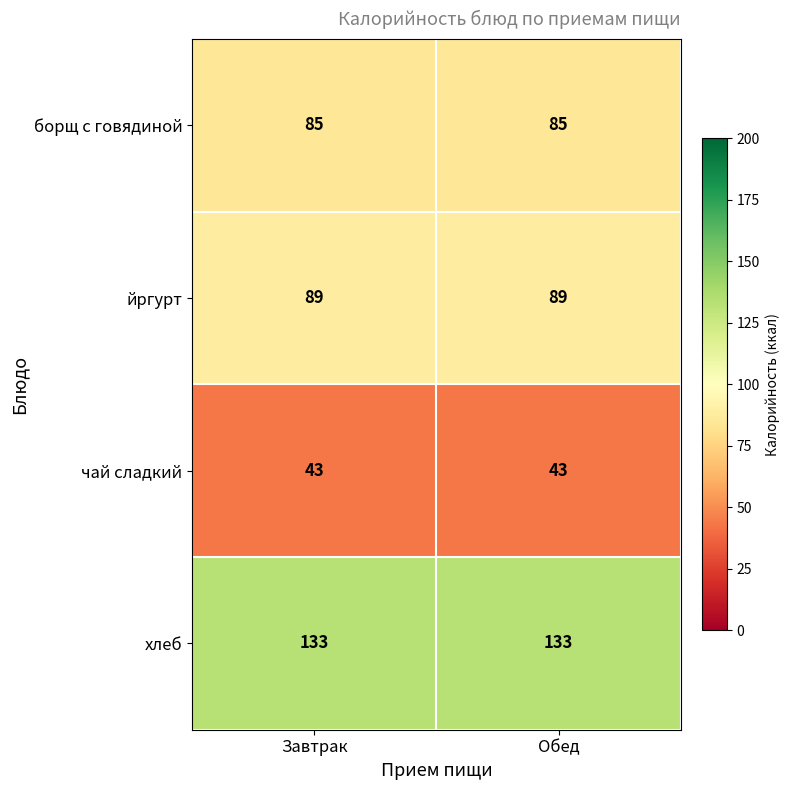

What is the difference between the highest and lowest values at Обед?

90